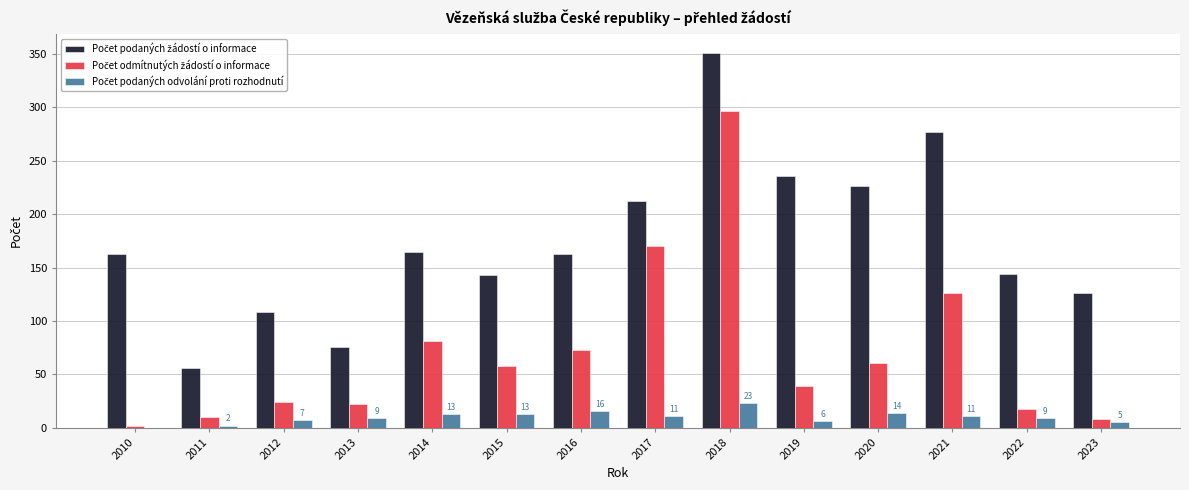

At which category does the chart reach its peak across all series?

2018